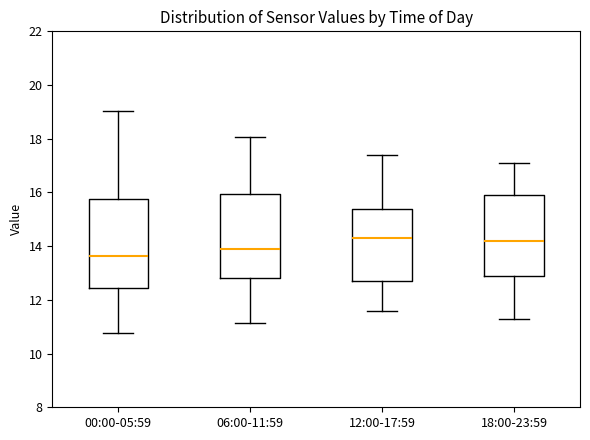

Which box has the lowest median line?

00:00-05:59